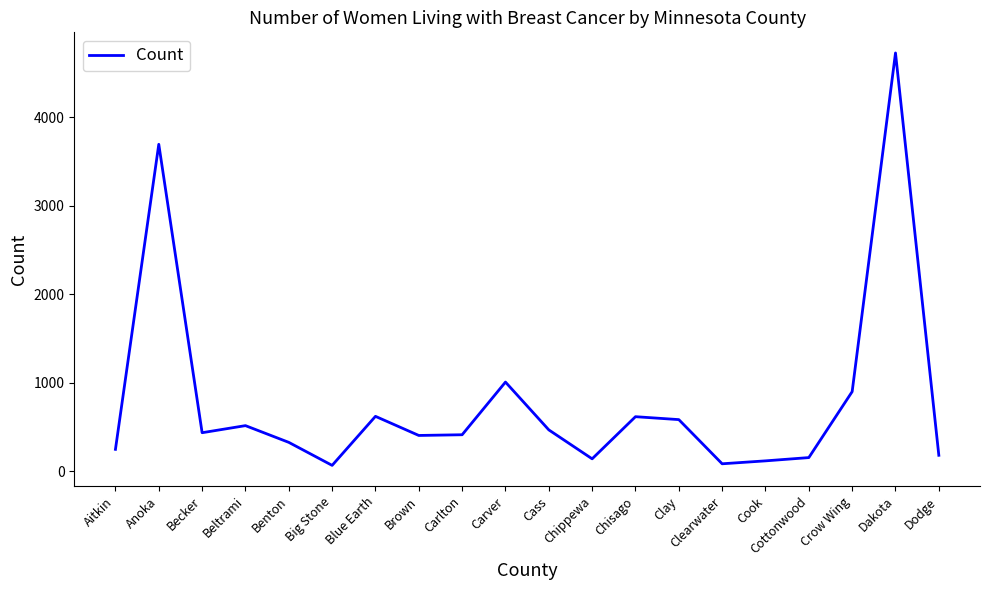

What is the difference between the maximum and minimum values?

4659